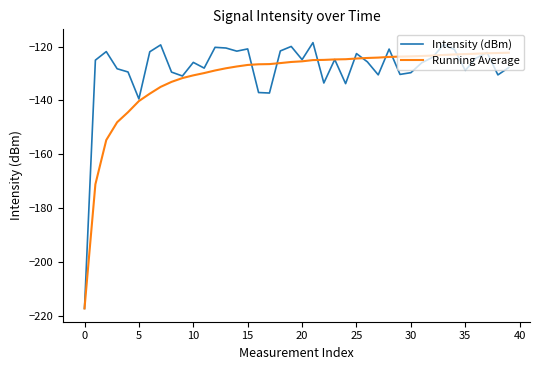

What is the sum of all Intensity (dBm) values?

-5133.9